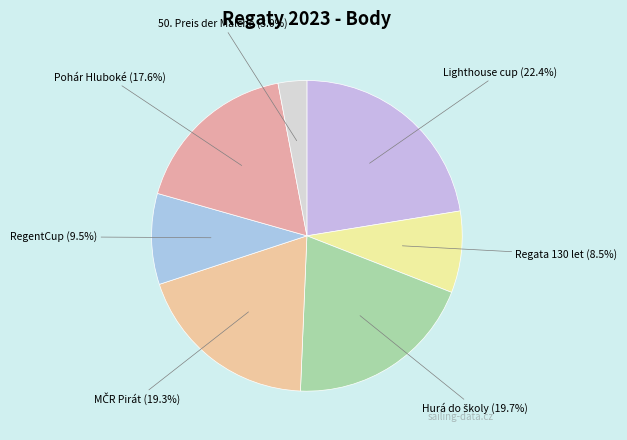

To the nearest percent, what is the average slice percentage?

14%